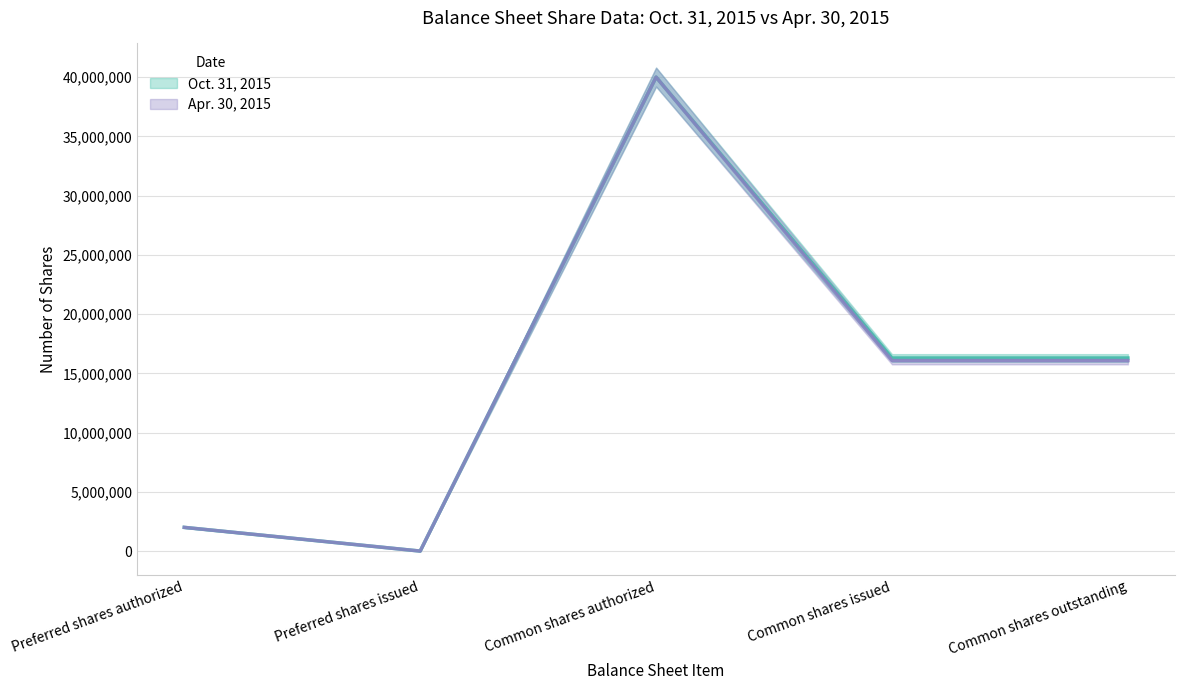

Is it true that Apr. 30, 2015 equals 40000000 at Common shares authorized?

True